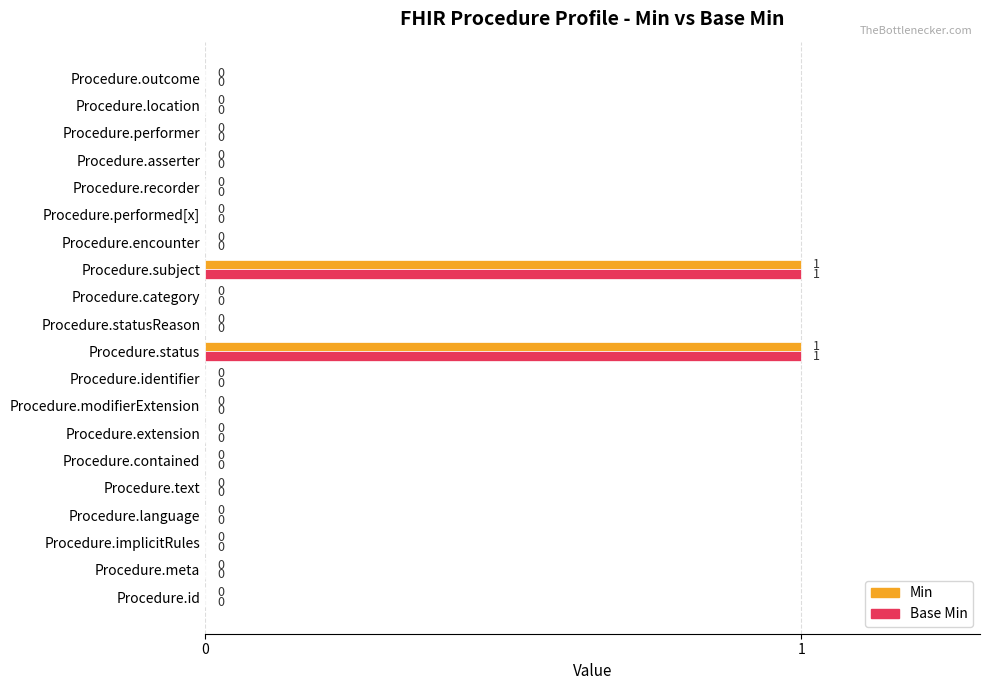

The Min series shows 1 at Procedure.location. True or false?

False